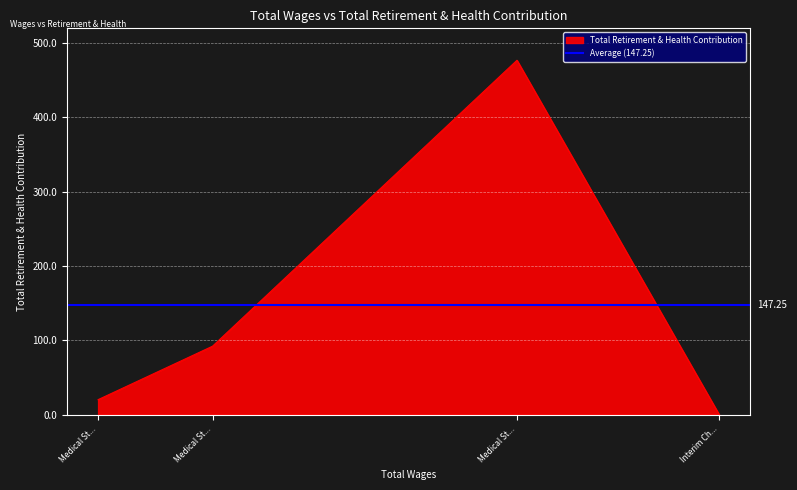

Is it true that the value at Medical Staff Director is 770?

False